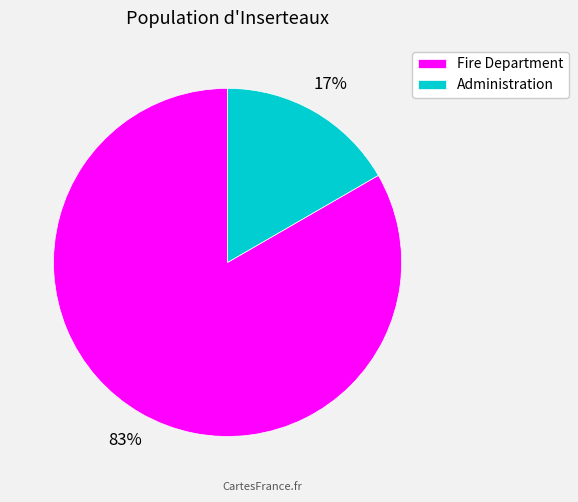

Is there any slice that represents more than half of the pie?

Yes